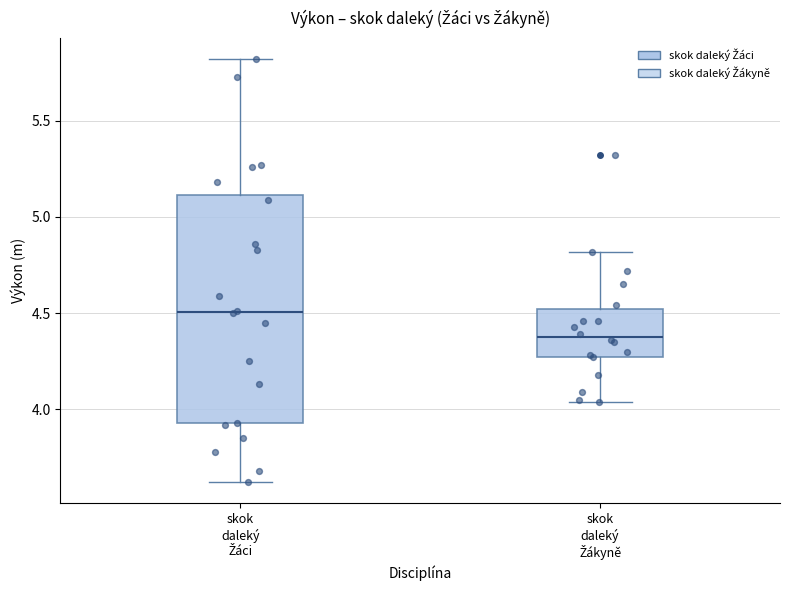

Where does the median line of the box for skok daleký Žáci sit on the y-axis? The values are not printed on the chart, so give them approximately, as read against the axis.

4.50